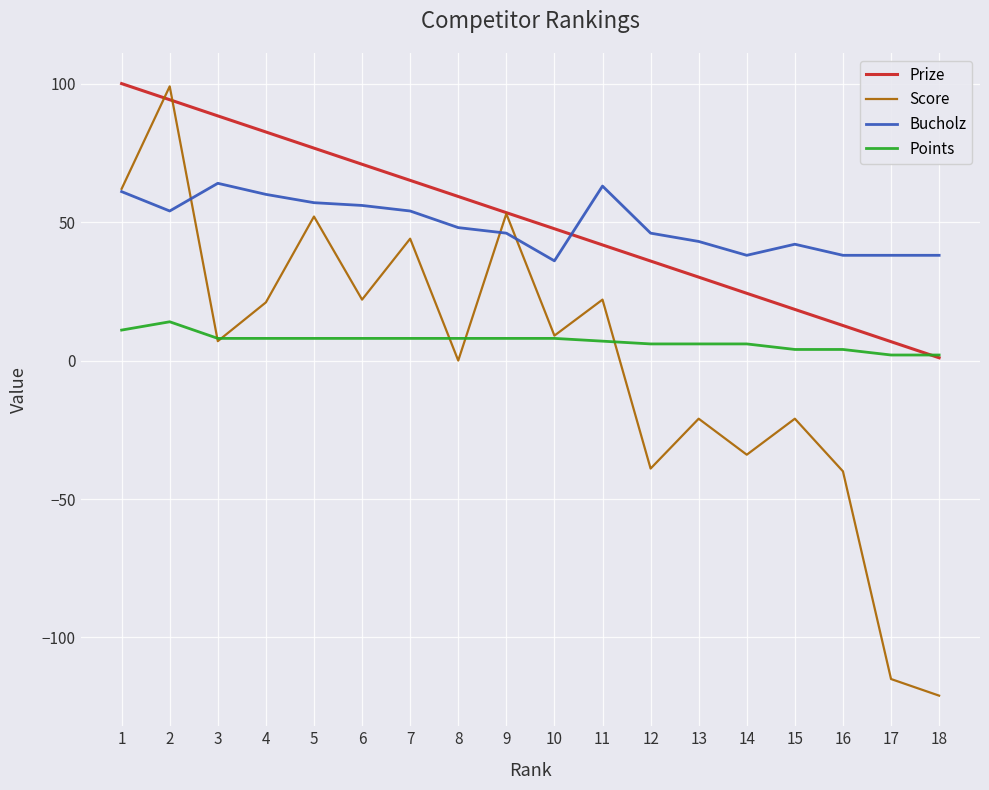

How many intersections are there between Prize and Points?

1